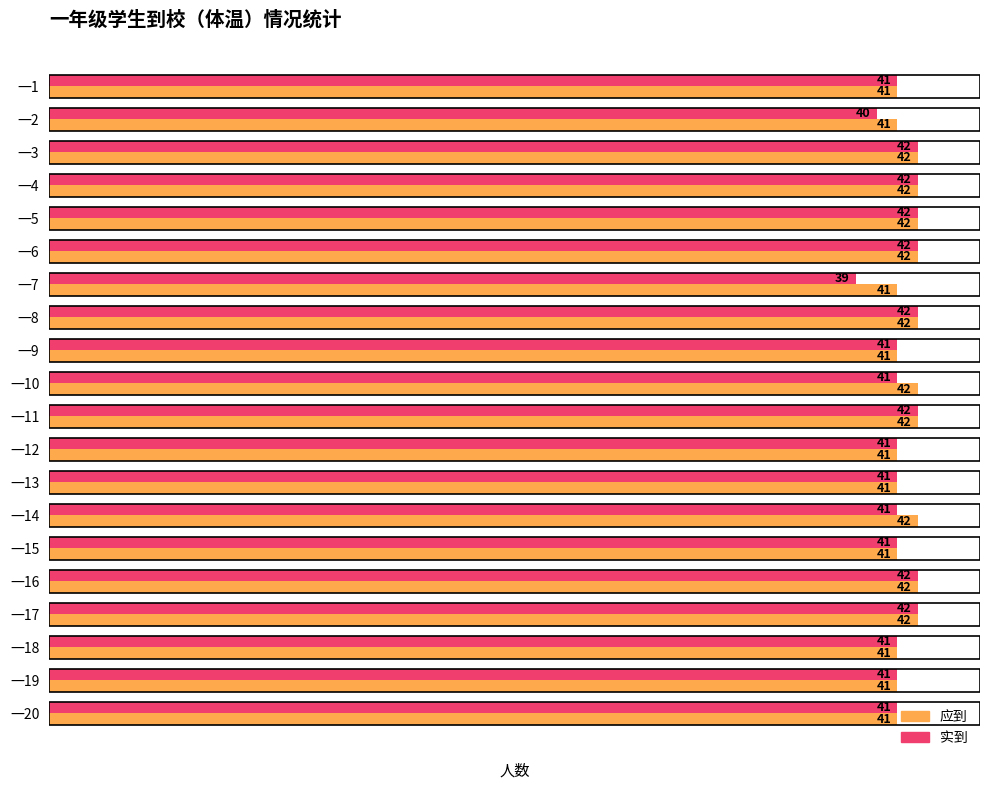

How many 应到 values are between 41 and 42?

20